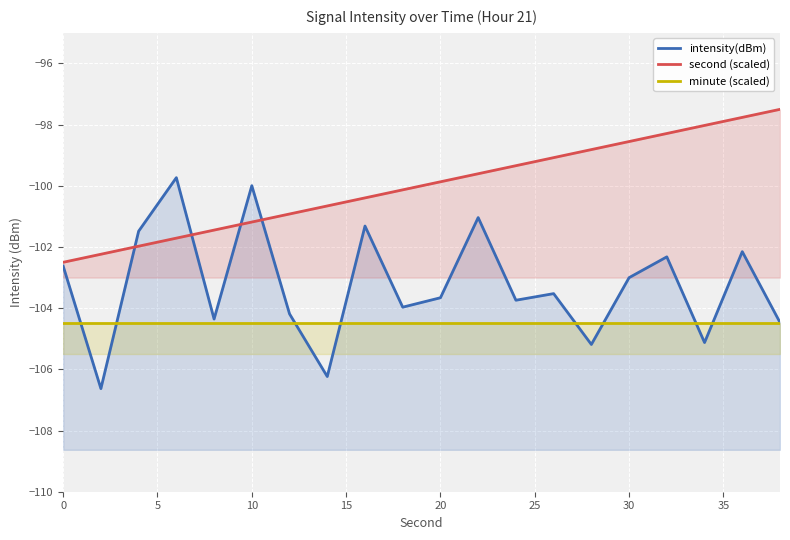

Which has a higher value, 20 or 25?

25